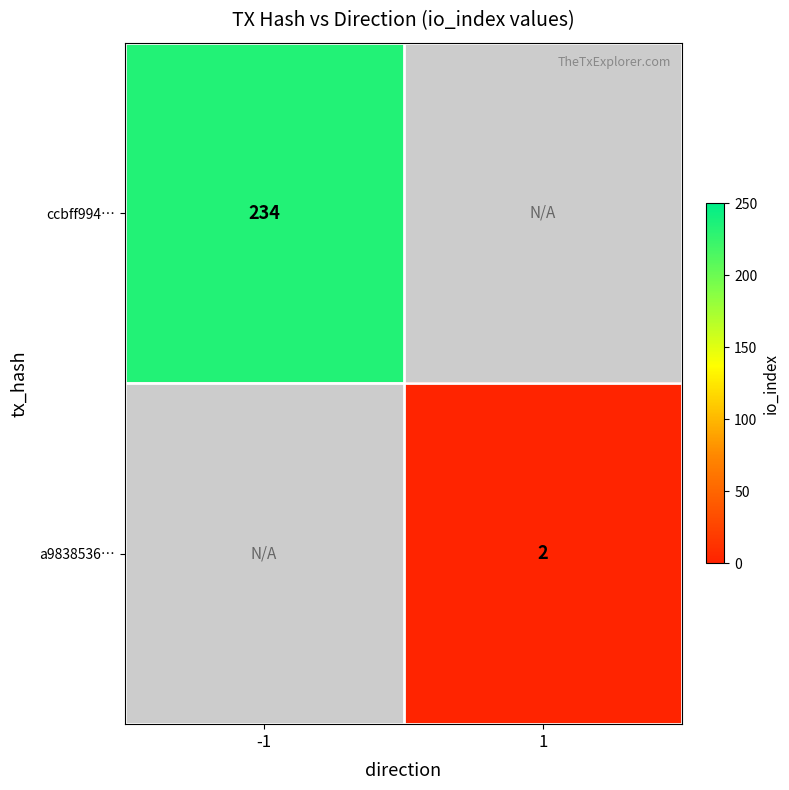

True or false: ccbff994… has a value of 130 at -1.

False